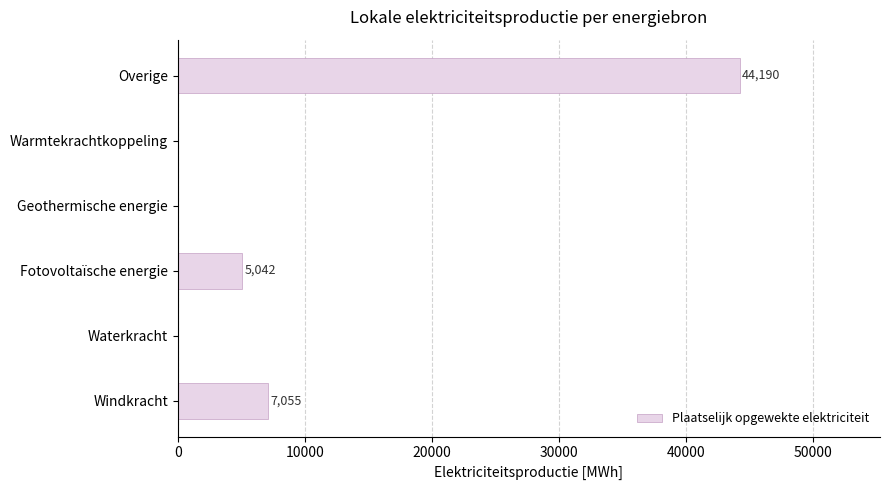

Where is the data nearest to the value 22095?

Windkracht